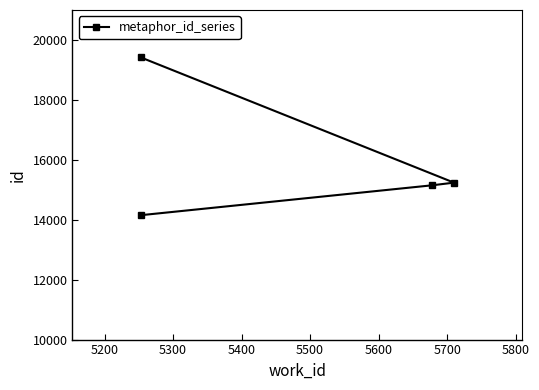

What is the average value?

15989